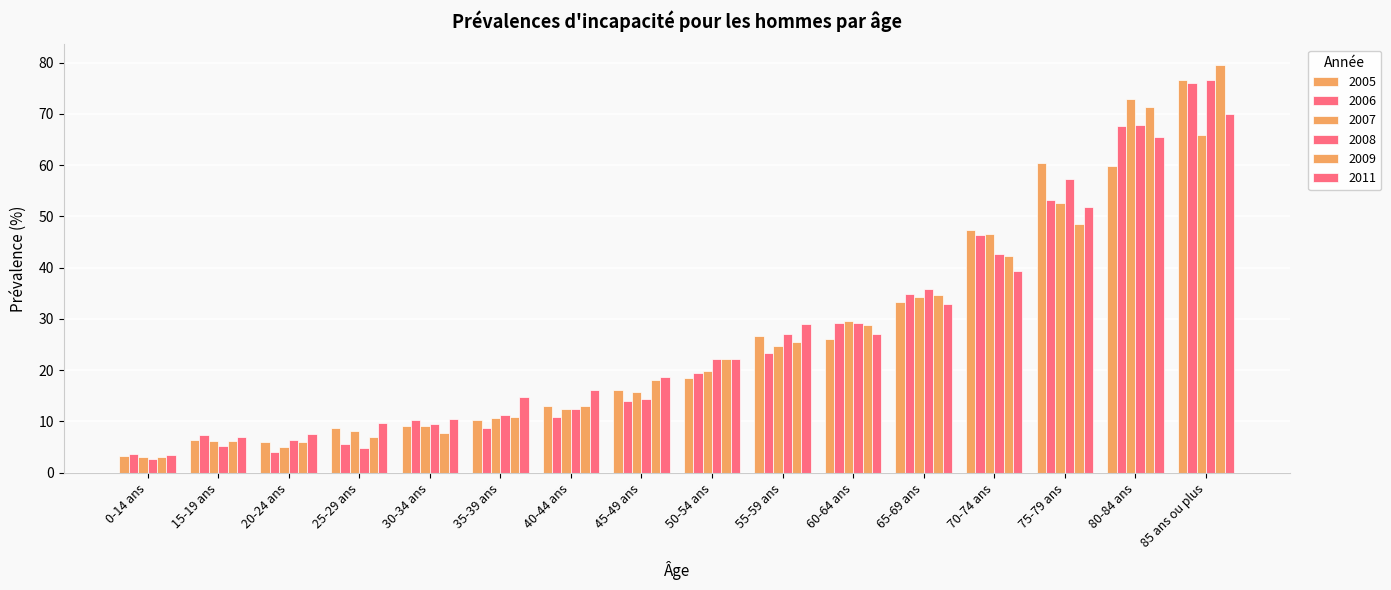

What is the value of the 2009 bar at the 5th from the left?

7.8